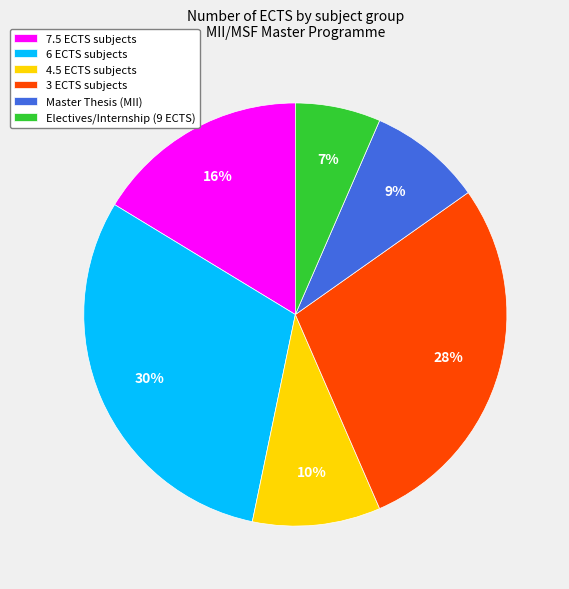

Is there any slice that represents more than half of the pie?

No